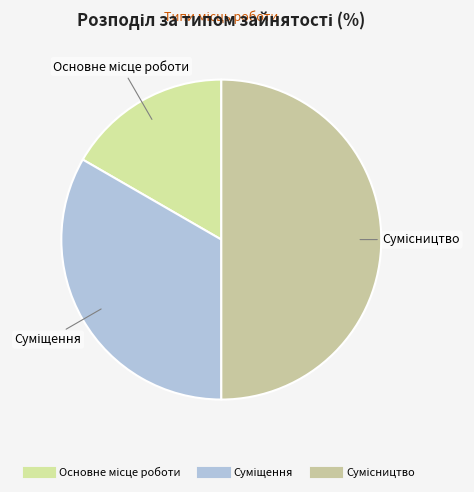

How much of the chart is everything except Суміщення?

66.7%